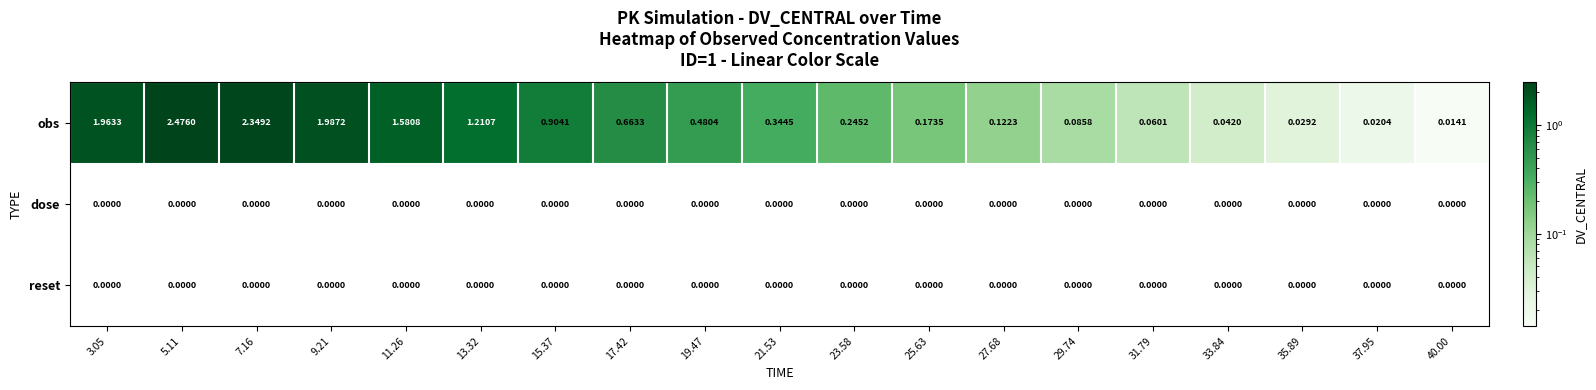

Which series has the widest spread of values?

obs